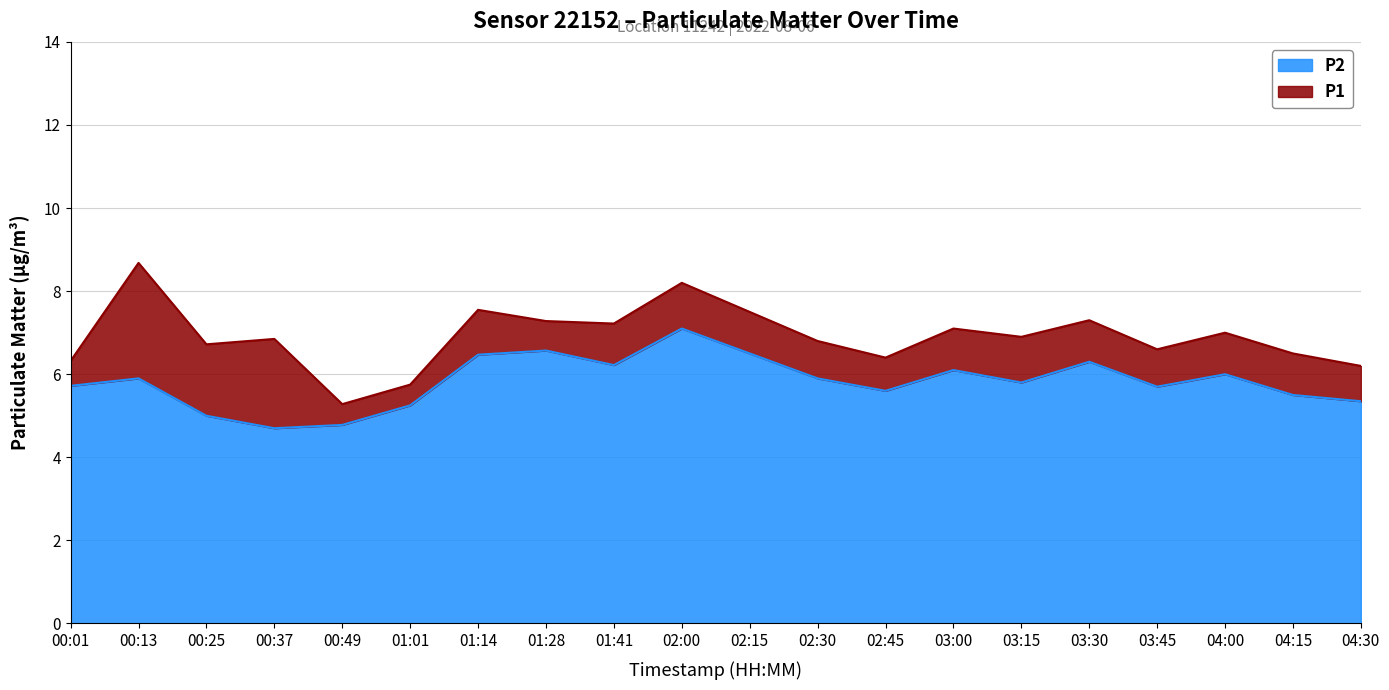

How many distinct data groups are displayed?

2